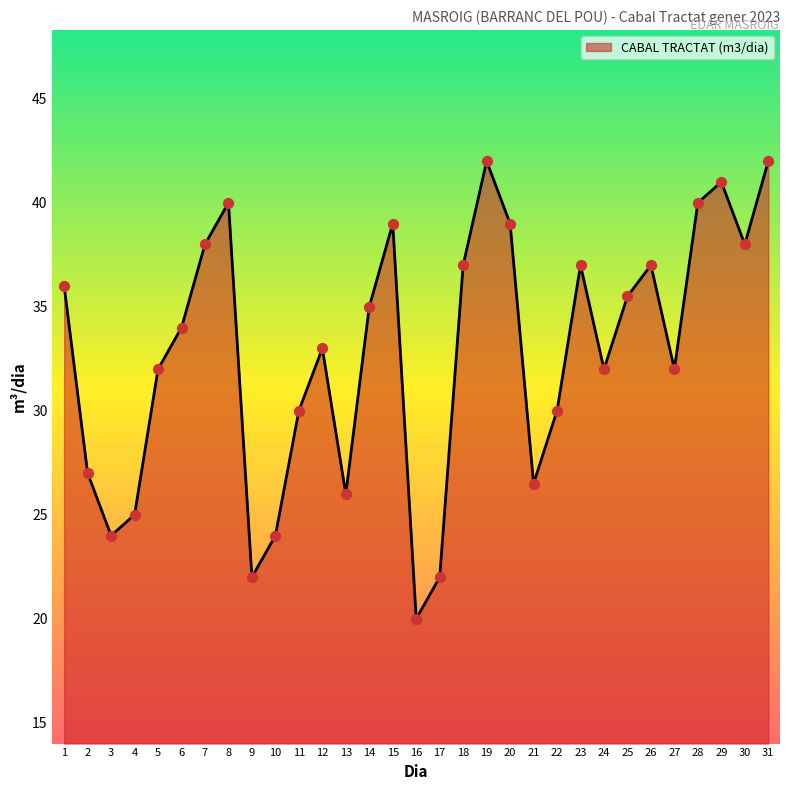

Between 5 and 25, which is larger?

25